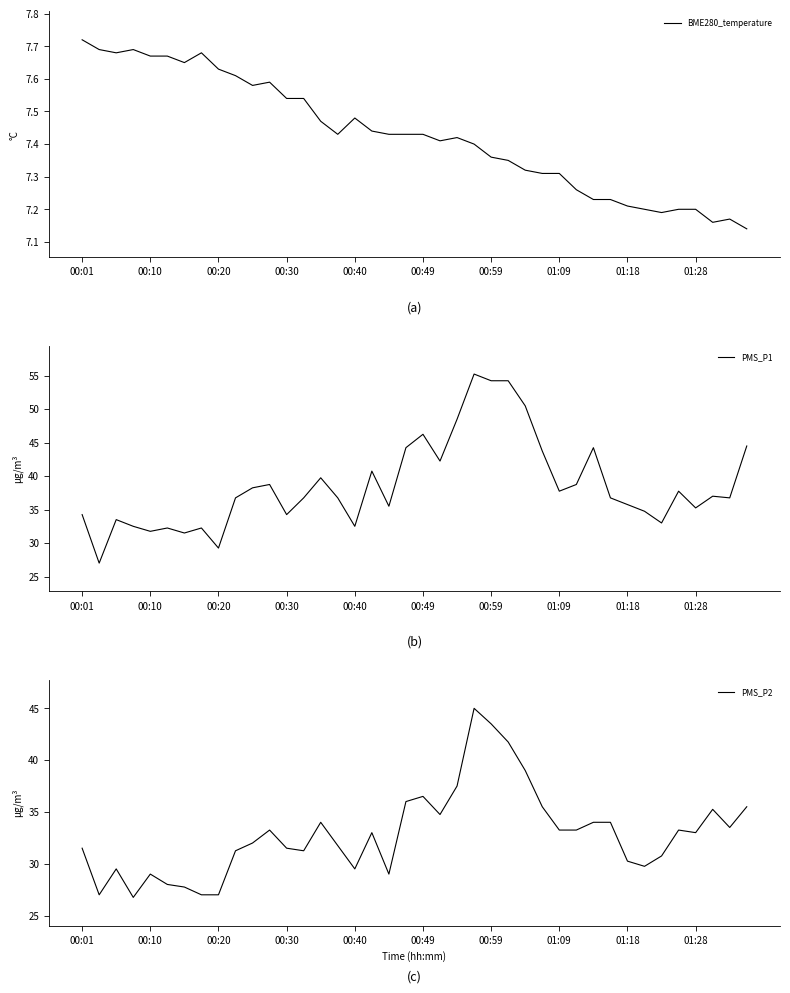

What is the sum of all PMS_P2 values?

1315.2